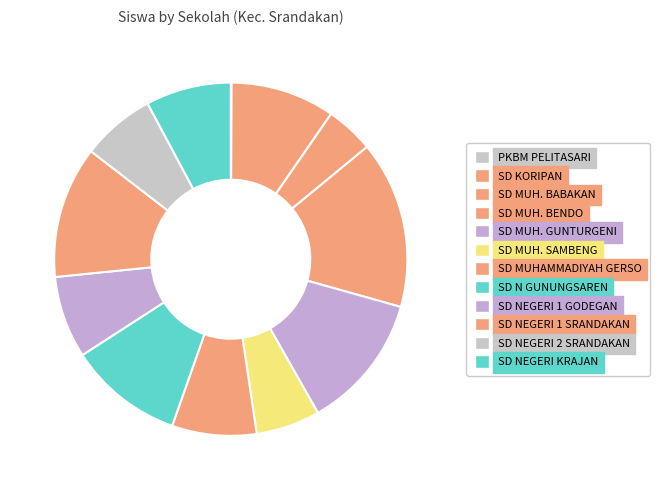

To the nearest percent, what portion does SD MUH. BENDO represent?

15%